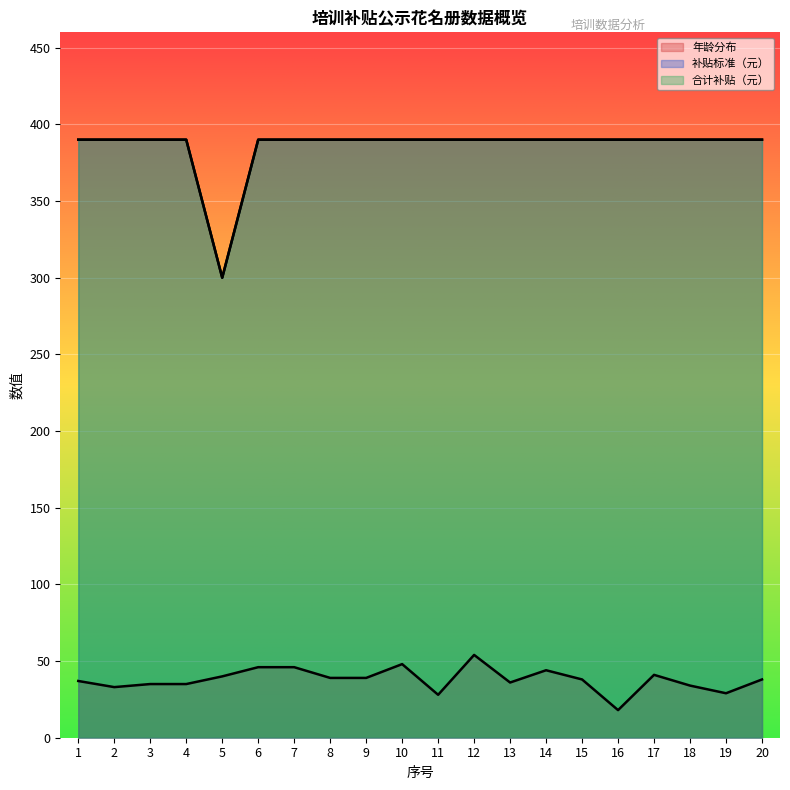

The 年龄分布 series shows 64 at 1. True or false?

False